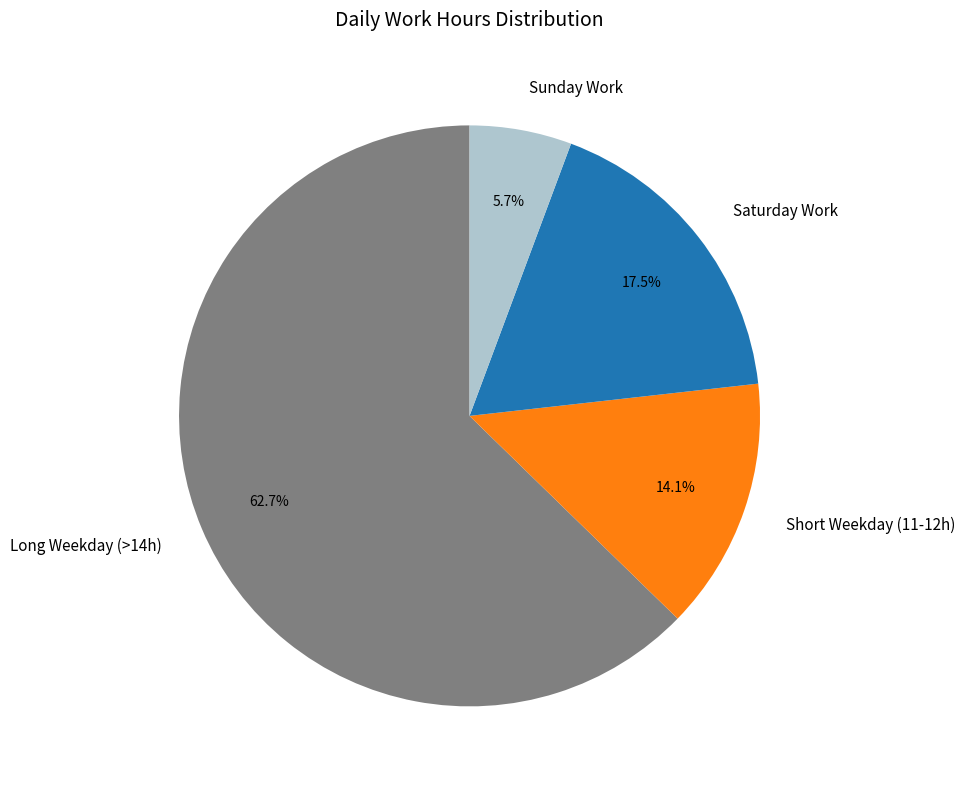

How many slices are in this pie chart?

4